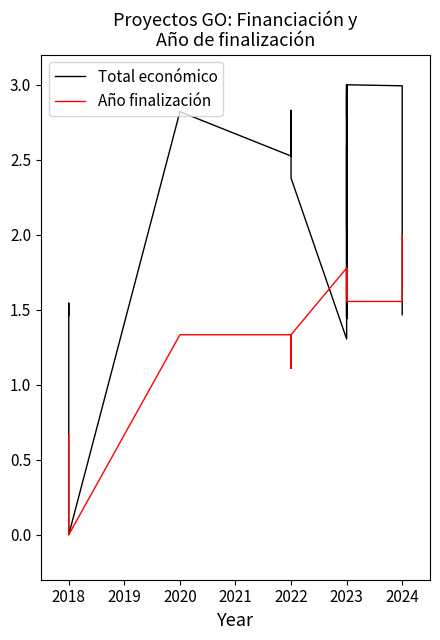

What is the maximum value for Total económico?

3.0